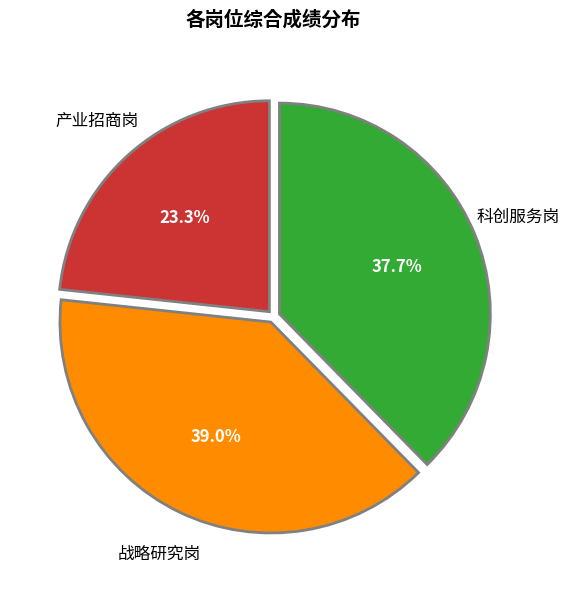

Count the number of slices in the pie.

3